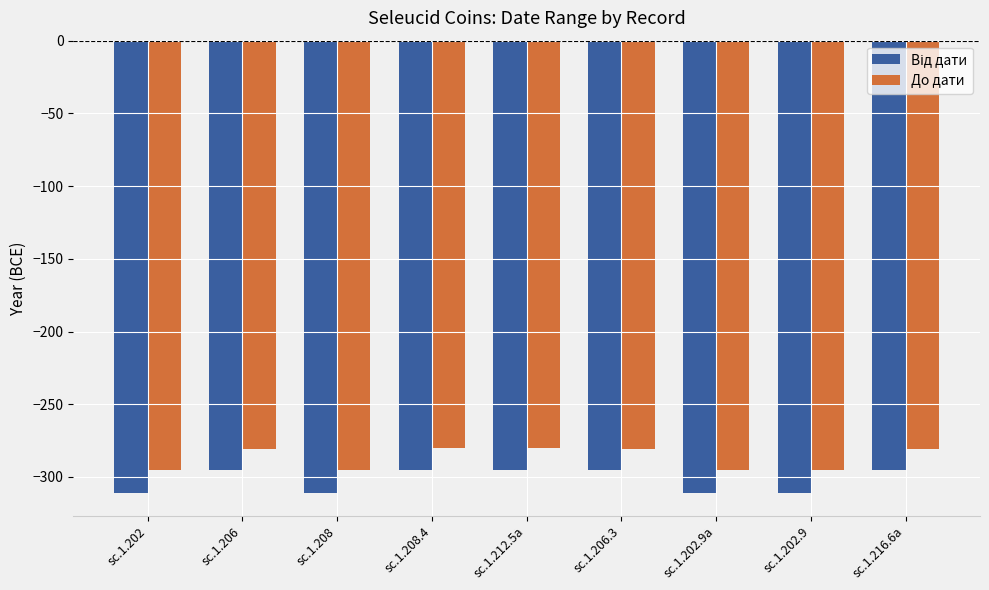

What is the maximum value for До дати?

-280